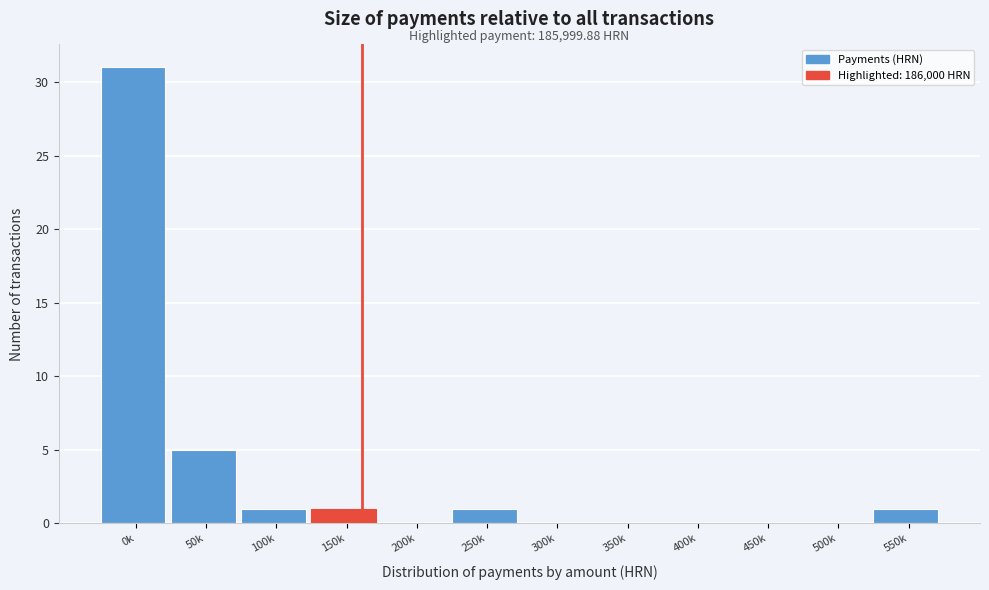

Reading right to left, list all the values displayed in this chart.

550k=1	500k=0	450k=0	400k=0	350k=0	300k=0	250k=1	200k=0	150k=1	100k=1	50k=5	0k=31